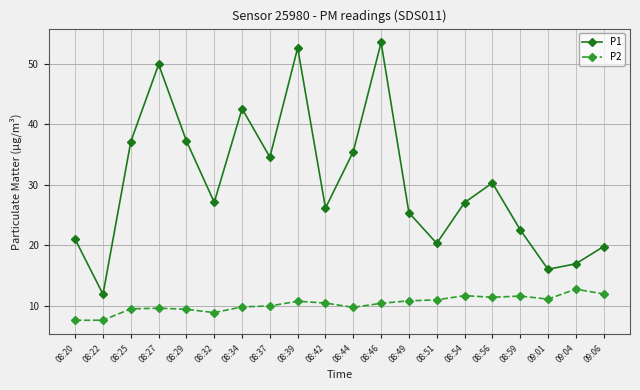

What is the difference between the highest and lowest values at 08:27?

40.2